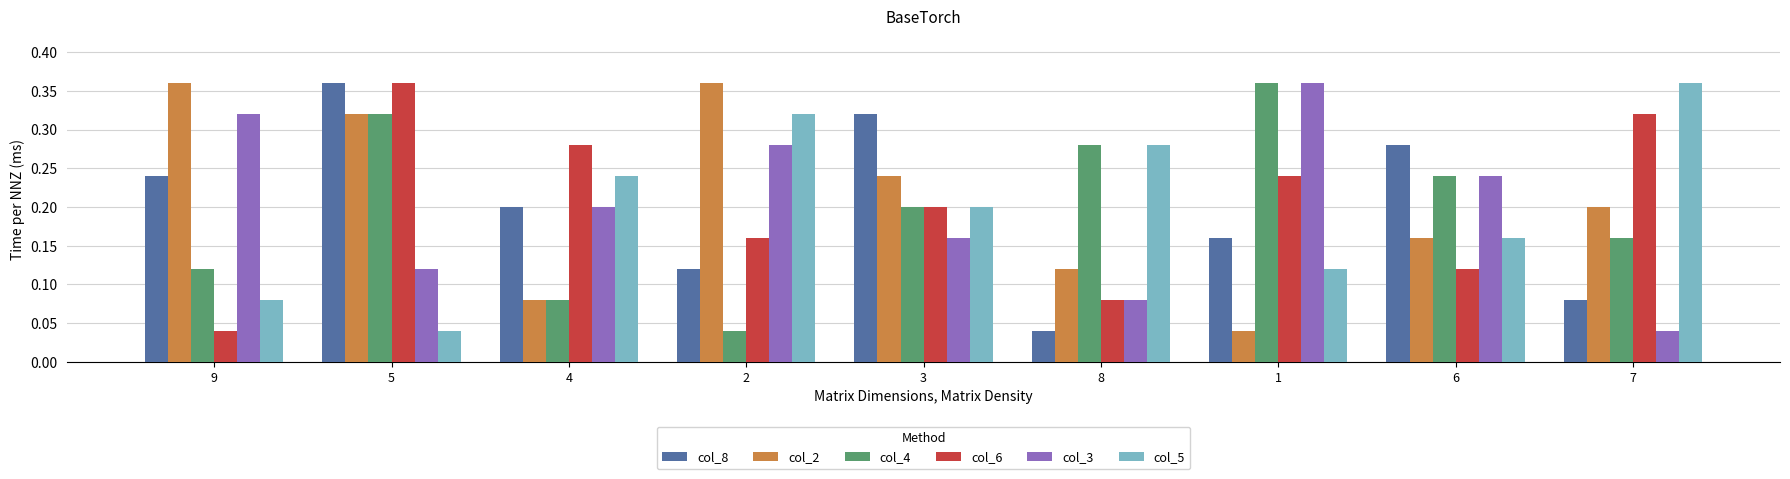

What are all the series names shown in the legend?

col_8, col_2, col_4, col_6, col_3, col_5